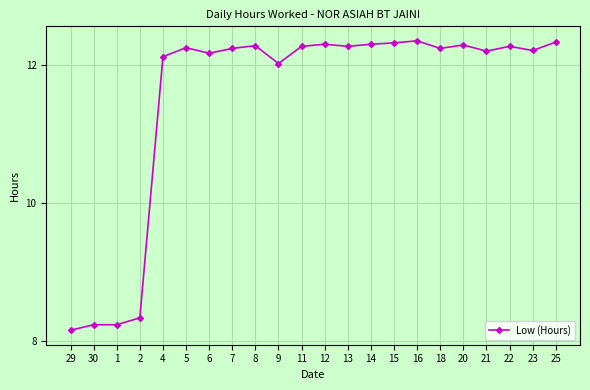

What is the minimum value shown in the chart?

8.2